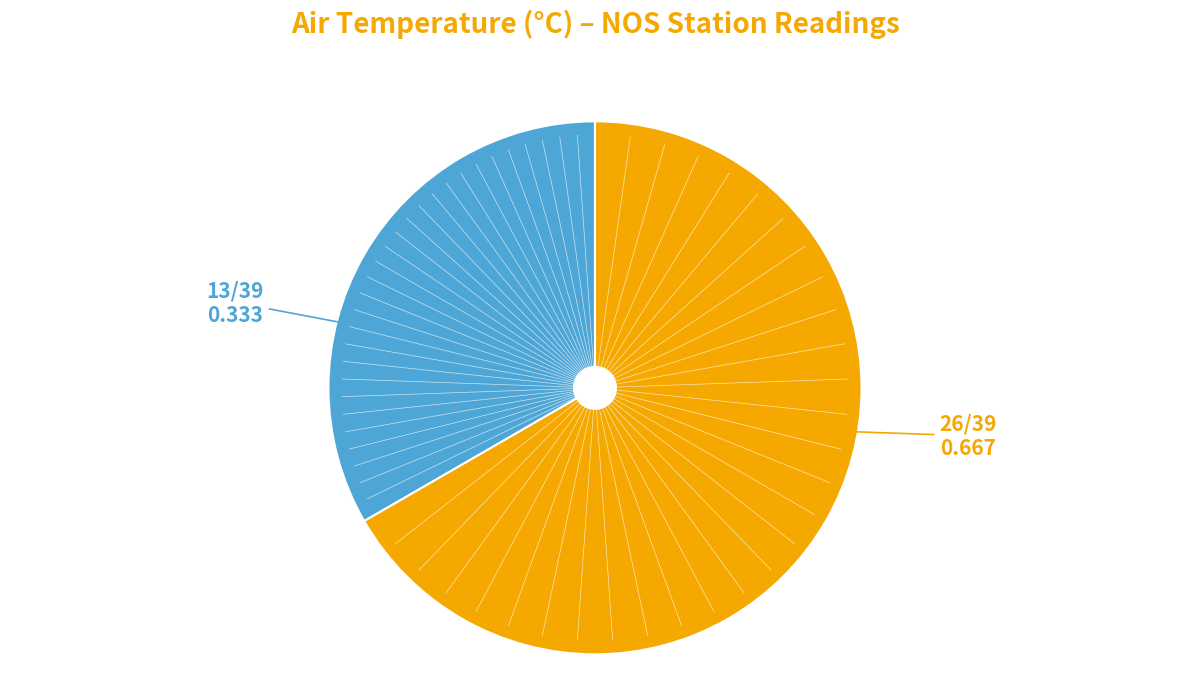

Does any single category account for the majority?

Yes